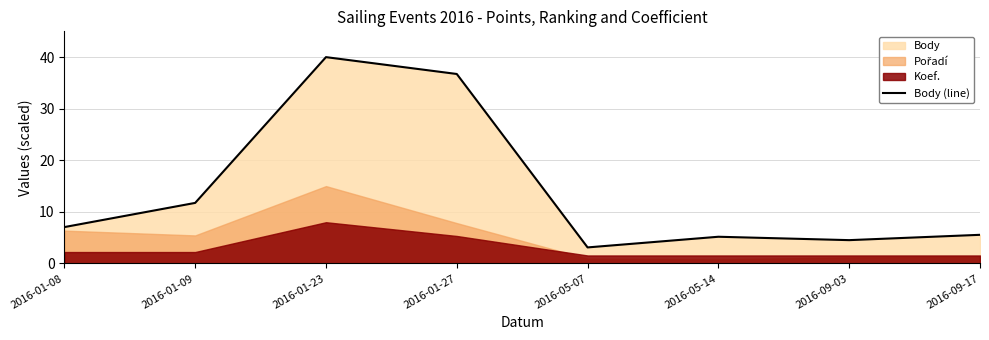

Between 2016-09-03 and 2016-01-27, which is larger?

2016-01-27